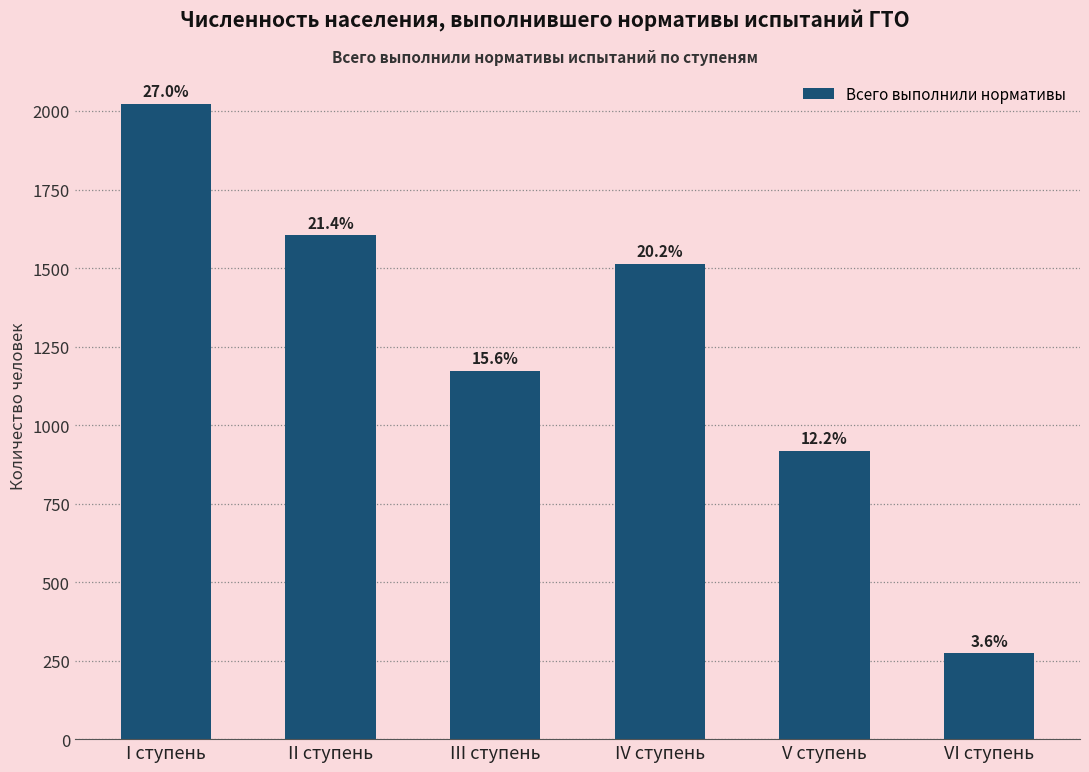

Rank the categories by value from lowest to highest.

VI ступень, V ступень, III ступень, IV ступень, II ступень, I ступень